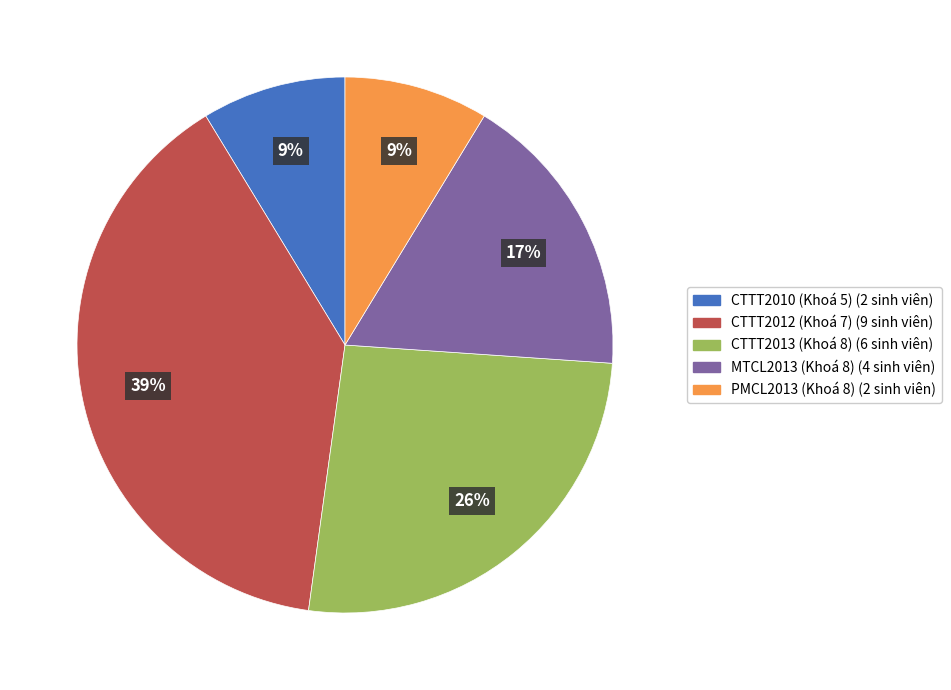

Count the number of slices in the pie.

5